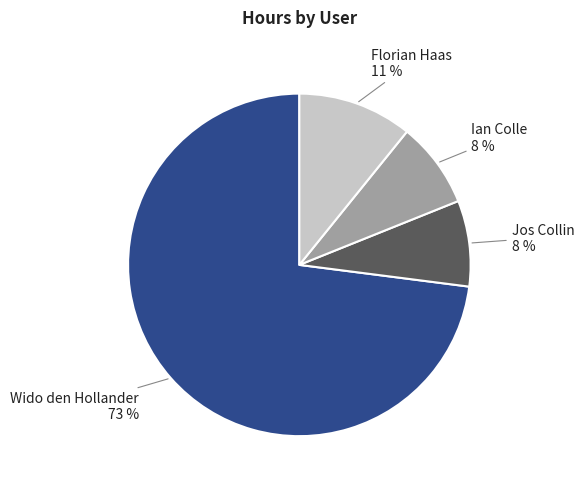

Is there any slice that represents more than half of the pie?

Yes